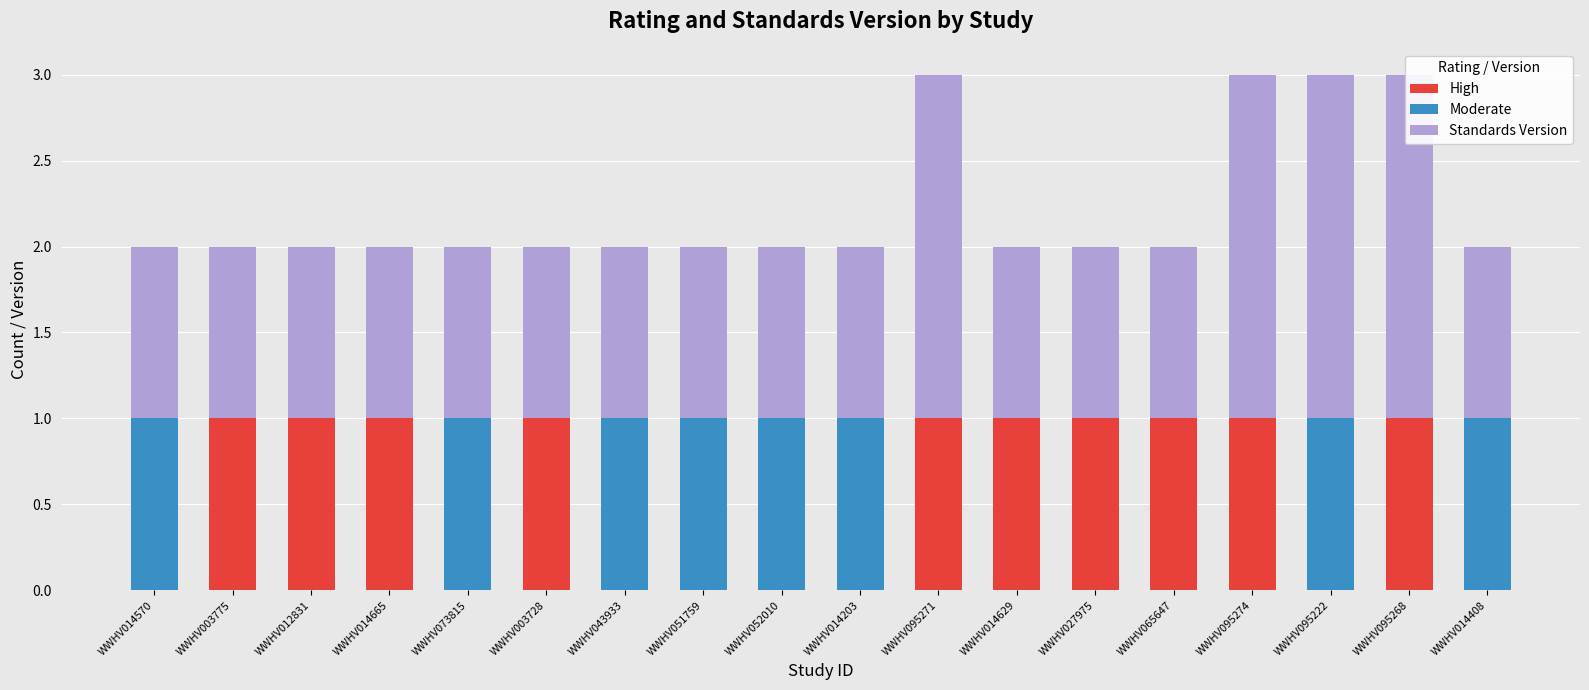

What is the difference between the highest and lowest values at WWHV014203?

1